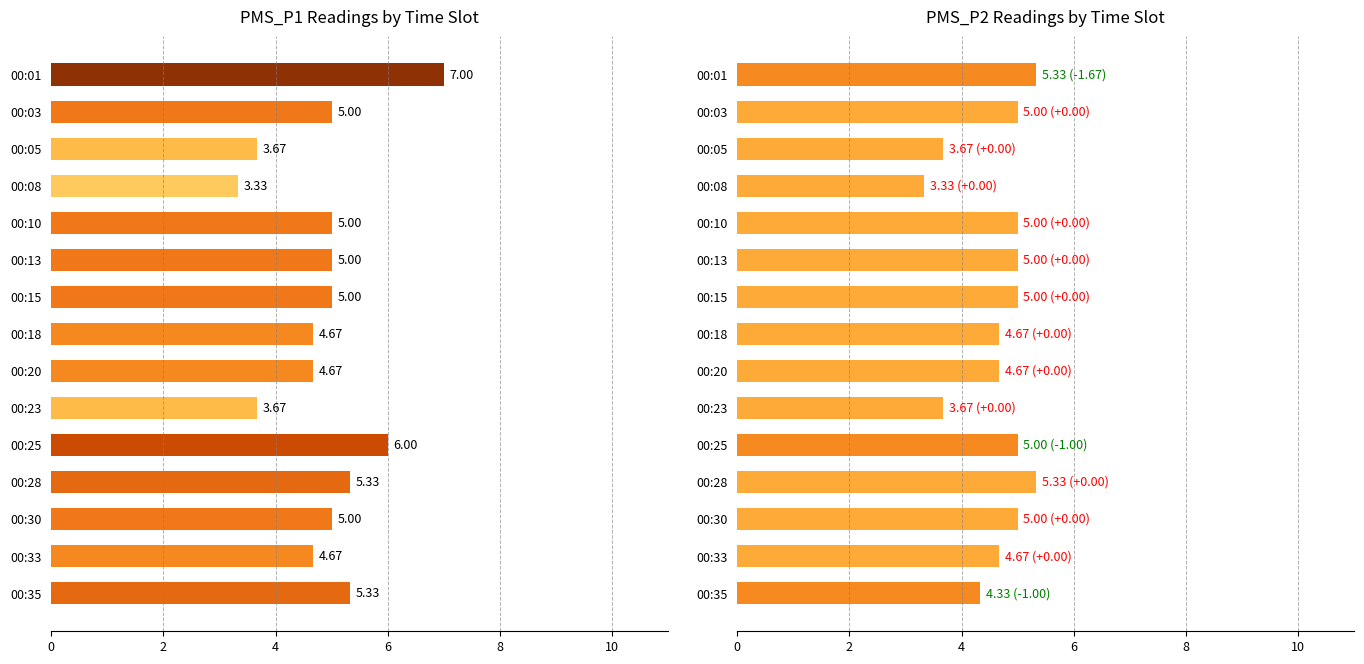

The PMS_P2 series shows 1.7 at 00:05. True or false?

False